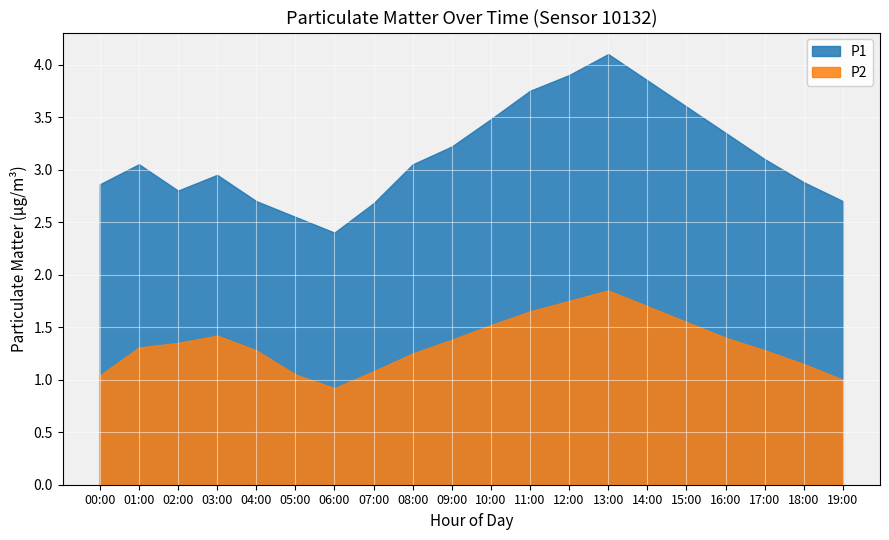

Count the number of data series in this chart.

2